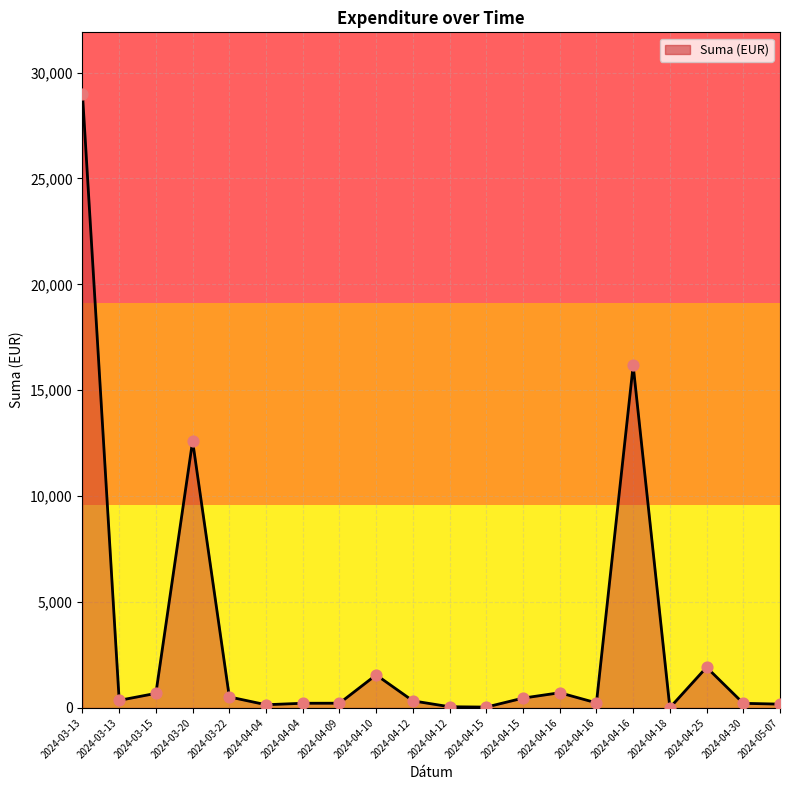

Is this an area chart (filled region under the line)?

Yes